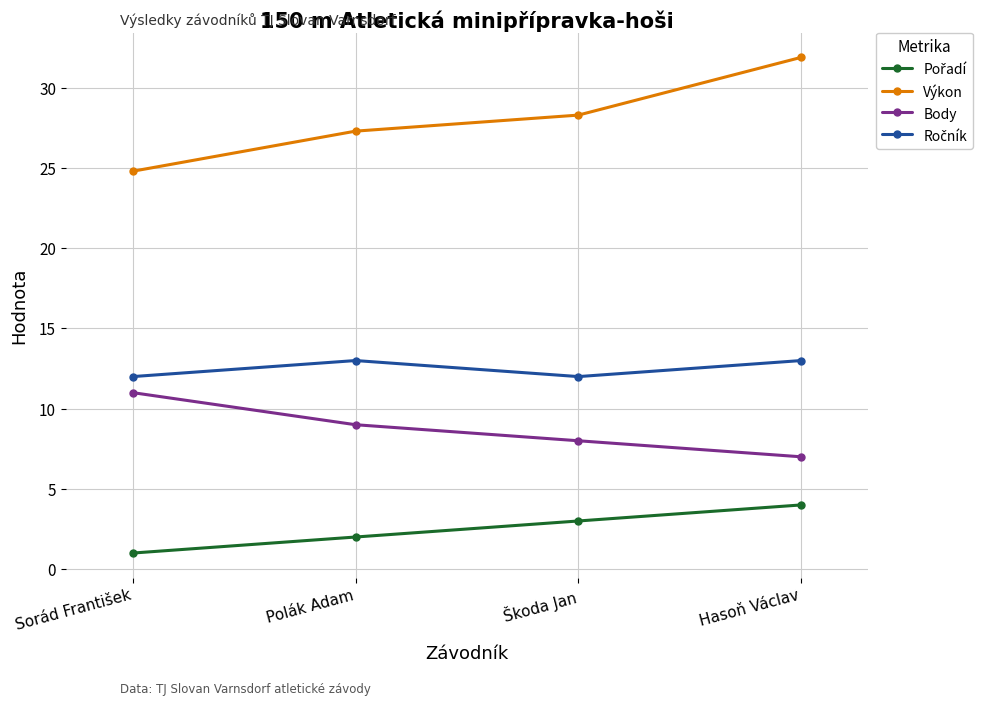

What is the smallest value displayed?

1.0